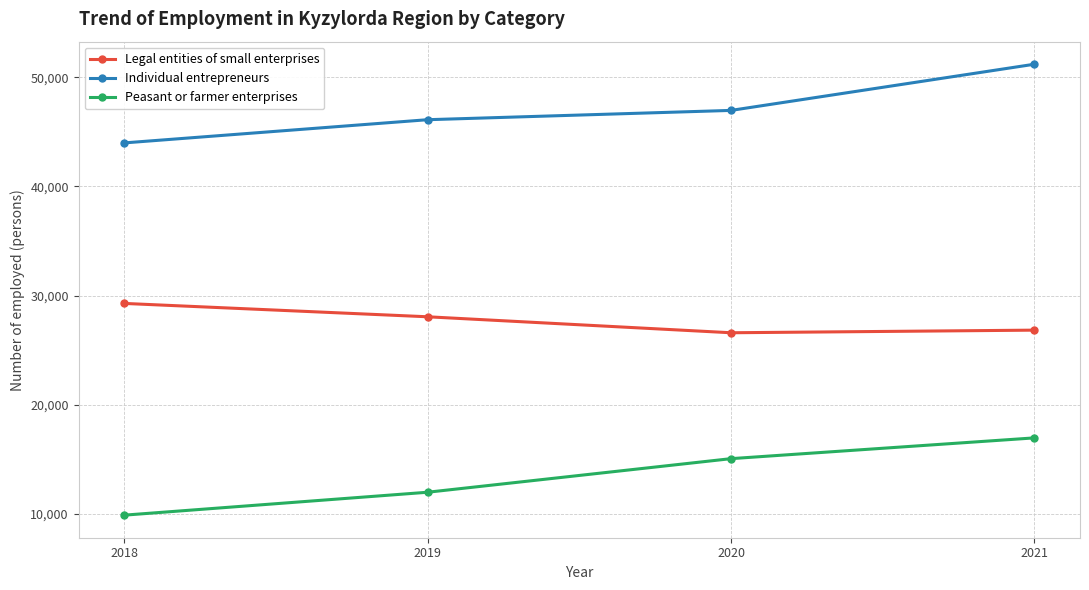

Reading left to right, what are all the values shown in this chart?

Legal entities of small enterprises: 29282	28057	26592	26832
Individual entrepreneurs: 43994	46122	46975	51209
Peasant or farmer enterprises: 9870	11972	15051	16956